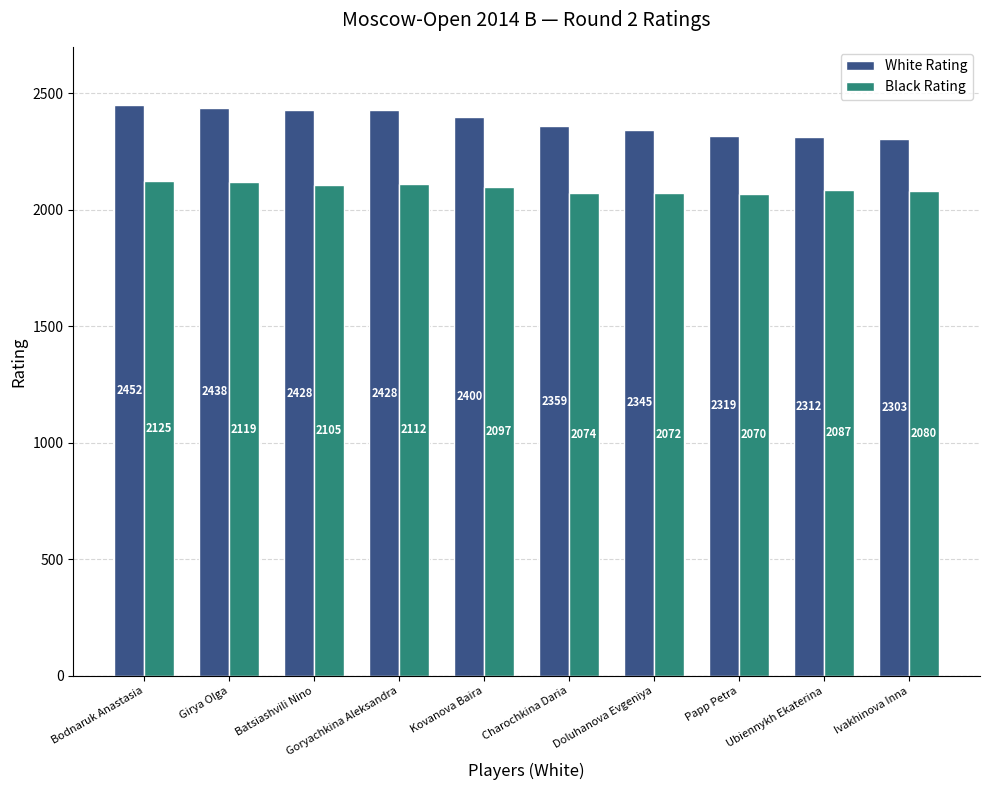

Between Papp Petra and Ivakhinova Inna, which series saw the biggest shift?

White Rating